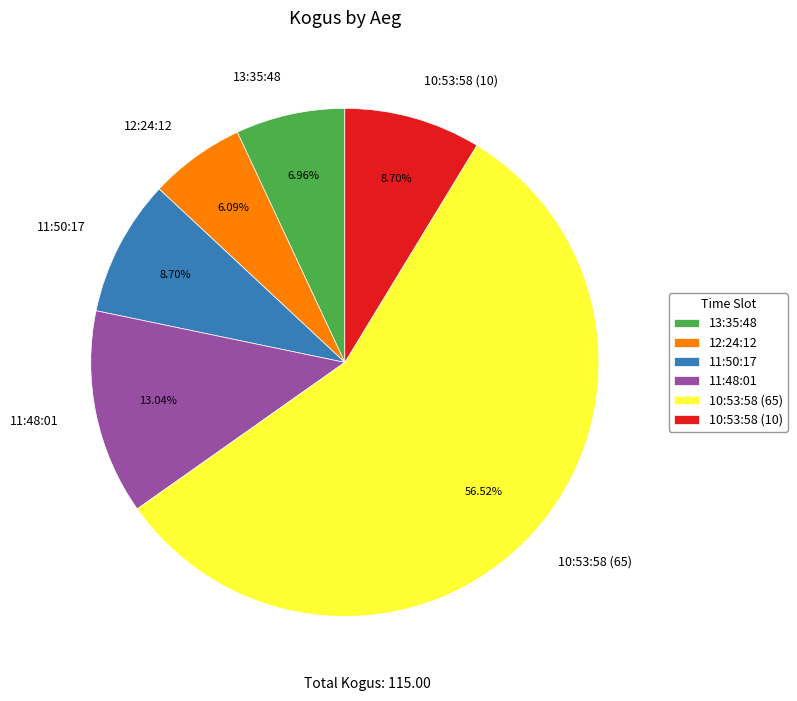

Is it true that 10:53:58 (10) is 2% of the pie?

False